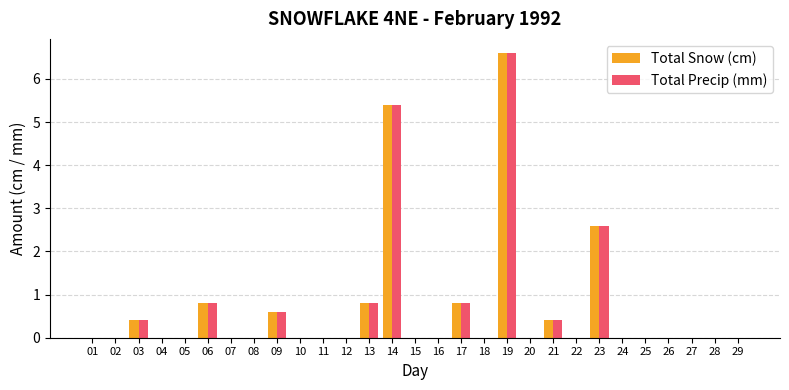

Reading left to right, what are all the values shown in this chart?

Total Snow (cm): 01=0.0	02=0.0	03=0.4	04=0.0	05=0.0	06=0.8	07=0.0	08=0.0	09=0.6	10=0.0	11=0.0	12=0.0	13=0.8	14=5.4	15=0.0	16=0.0	17=0.8	18=0.0	19=6.6	20=0.0	21=0.4	22=0.0	23=2.6	24=0.0	25=0.0	26=0.0	27=0.0	28=0.0	29=0.0
Total Precip (mm): 01=0.0	02=0.0	03=0.4	04=0.0	05=0.0	06=0.8	07=0.0	08=0.0	09=0.6	10=0.0	11=0.0	12=0.0	13=0.8	14=5.4	15=0.0	16=0.0	17=0.8	18=0.0	19=6.6	20=0.0	21=0.4	22=0.0	23=2.6	24=0.0	25=0.0	26=0.0	27=0.0	28=0.0	29=0.0